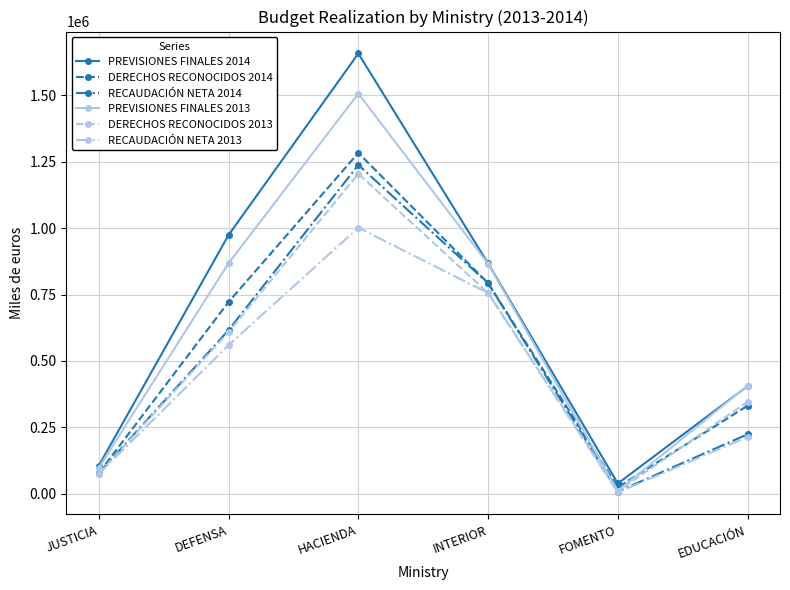

The value of RECAUDACIÓN NETA 2013 at EDUCACIÓN is 97569. True or false?

False